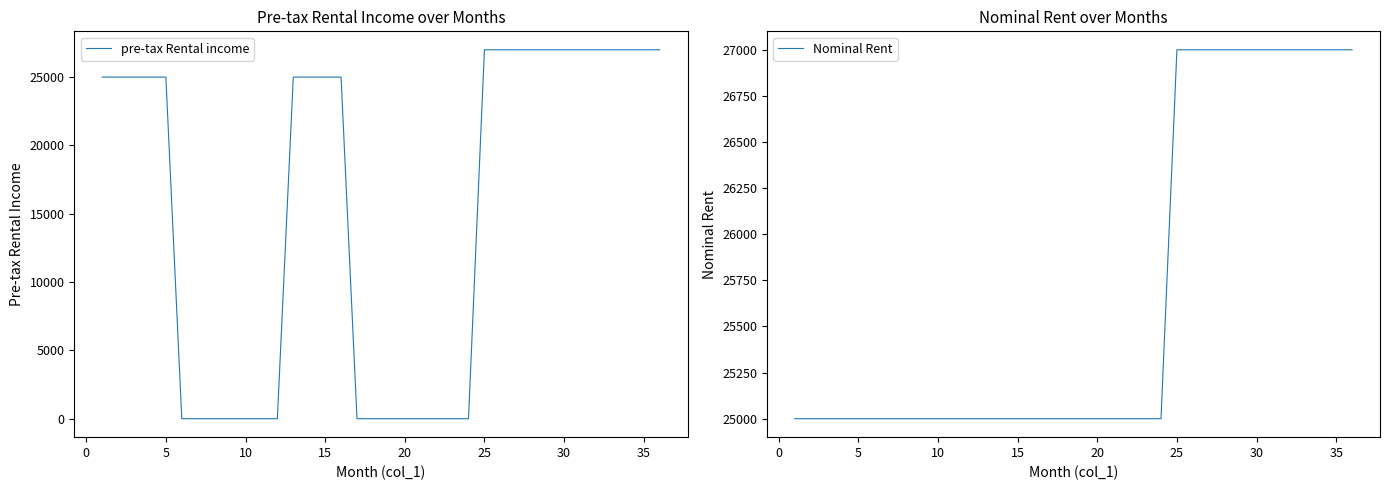

What is the maximum value for pre-tax Rental income?

27000